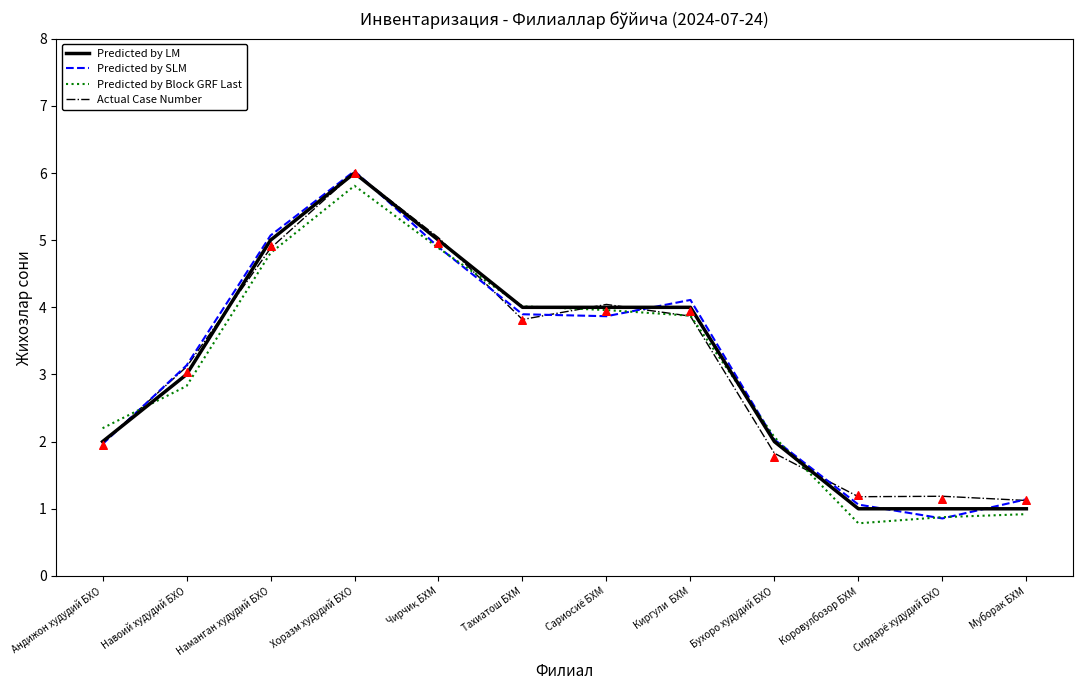

Which series has the widest spread of Y values?

Predicted by SLM